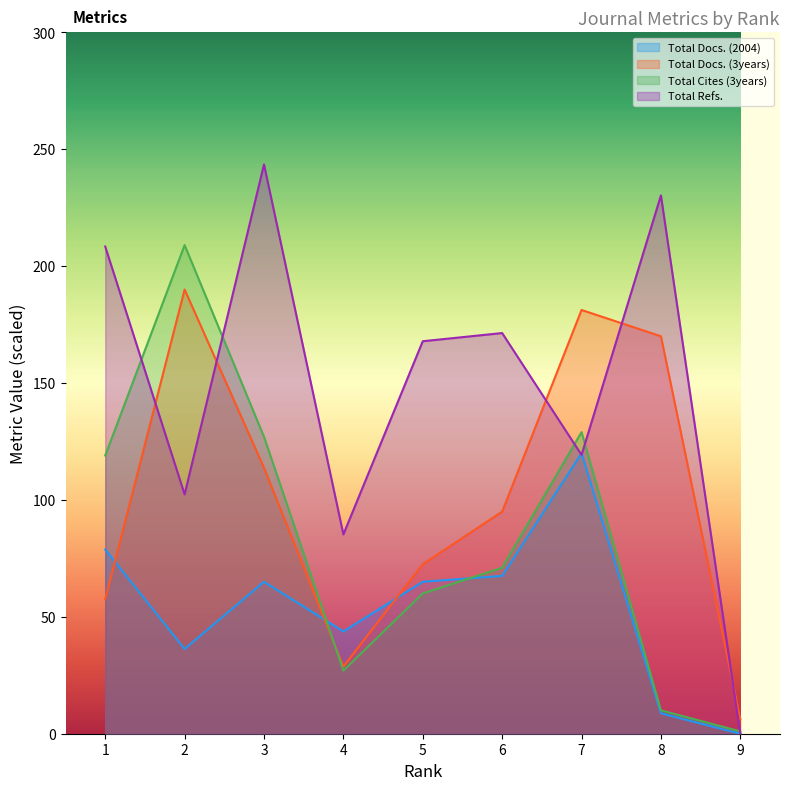

Where do Total Docs. (3years) and Total Docs. (2004) first cross each other?

1 and 2